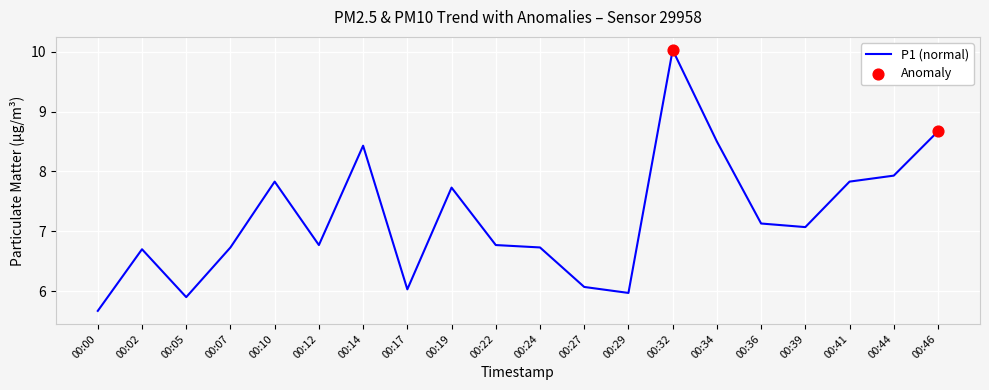

What is the change in value from 00:12 to 00:17?

-0.7